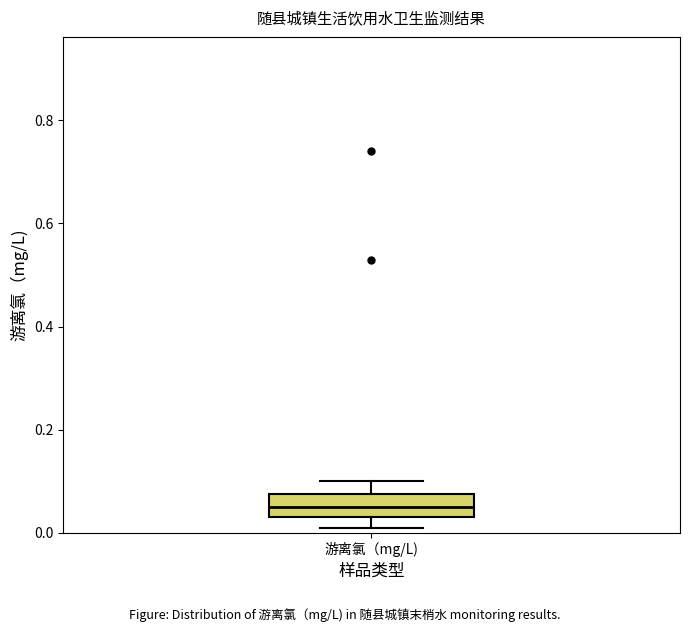

Transcribe this box plot: give where the median line is, the range the box spans, and where the two whiskers end, as read against the y-axis. The values are not printed on the chart, so give them approximately, as read against the axis.

median 0.06, box 0.04 to 0.08, whiskers 0.02 to 0.10